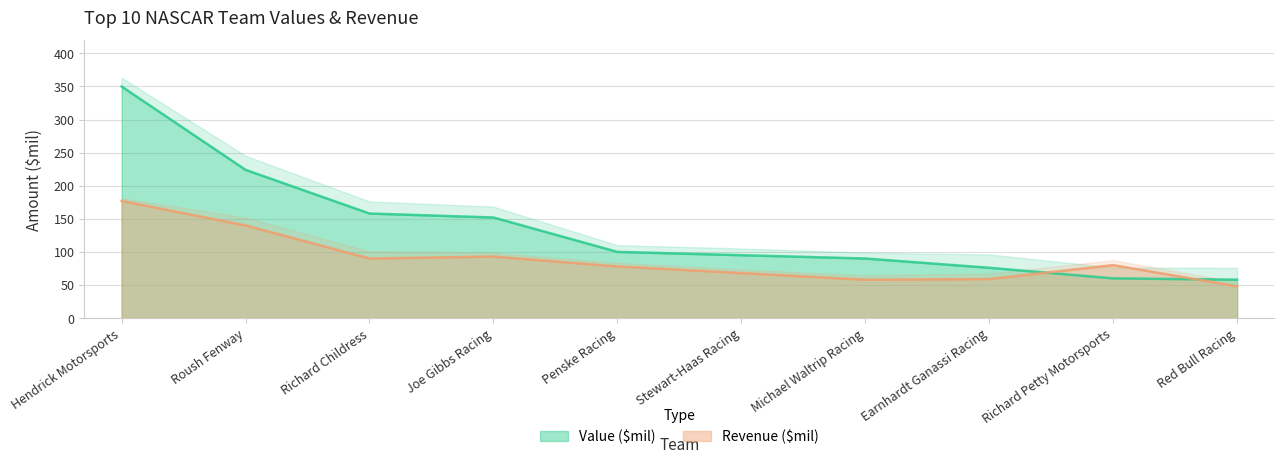

Rank the series by their average value, from highest to lowest.

Value ($mil), Revenue ($mil)